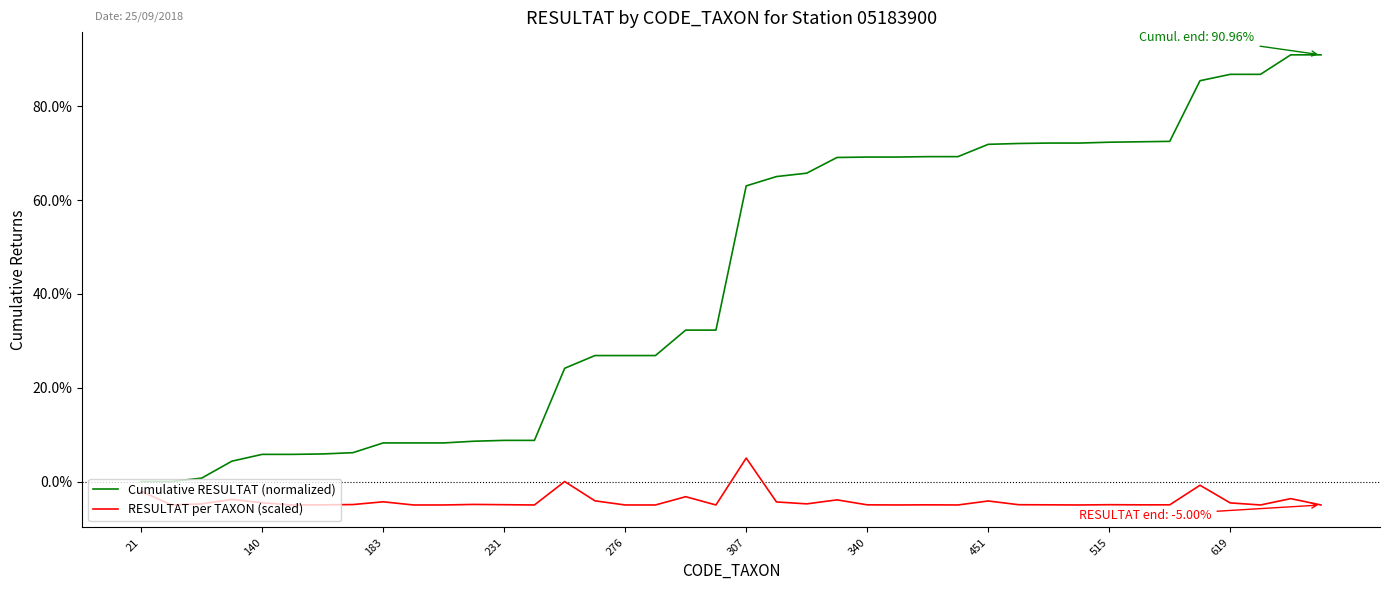

True or false: Cumulative RESULTAT (normalized) and RESULTAT per TAXON (scaled) cross at least once.

False